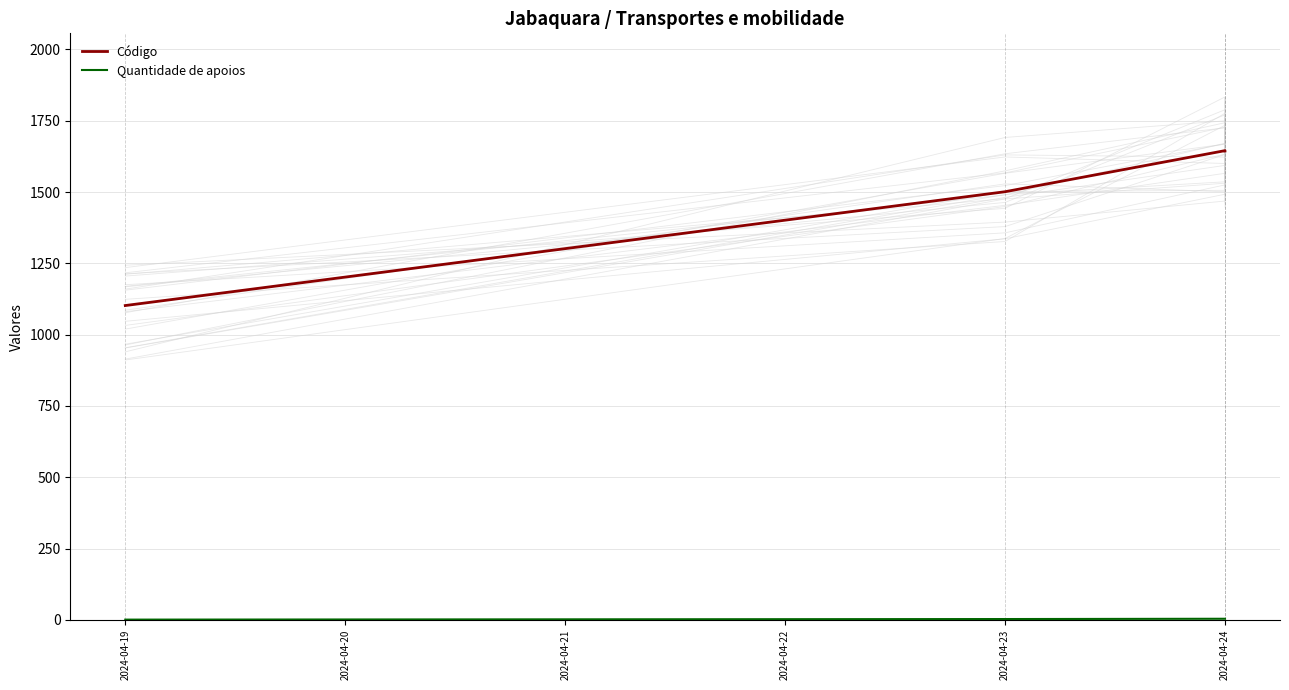

List the series in order of their peak value, lowest first.

Quantidade de apoios, Código